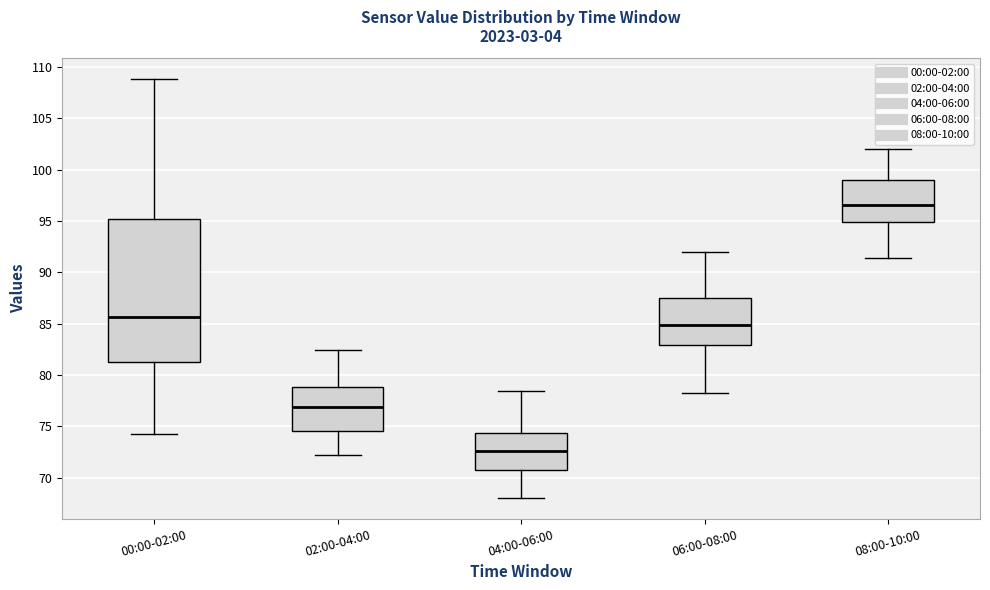

Reading left to right, transcribe this box plot: for each box, give where its median line is, the range the box spans, and where its two whiskers end, as read against the y-axis. The values are not printed on the chart, so give them approximately, as read against the axis.

00:00-02:00: median 85.5, box 81.5 to 95.0, whiskers 74.5 to 109.0
02:00-04:00: median 77.0, box 74.5 to 79.0, whiskers 72.0 to 82.5
04:00-06:00: median 72.5, box 71.0 to 74.5, whiskers 68.0 to 78.5
06:00-08:00: median 85.0, box 83.0 to 87.5, whiskers 78.0 to 92.0
08:00-10:00: median 96.5, box 95.0 to 99.0, whiskers 91.5 to 102.0